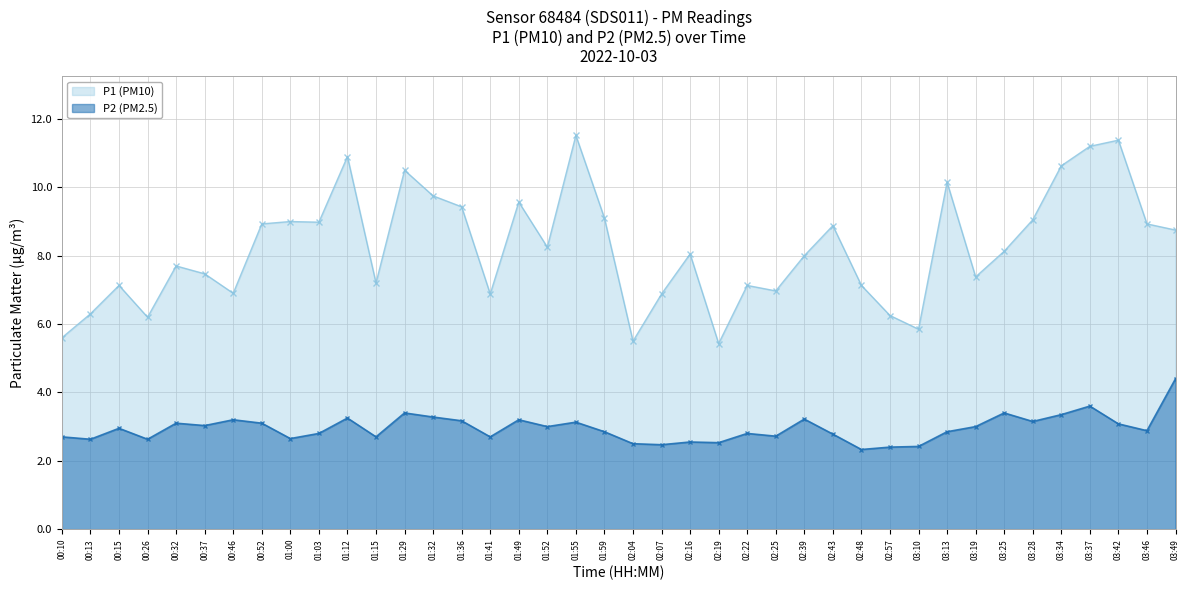

At which category does P1 (PM10) reach its first local valley?

00:26